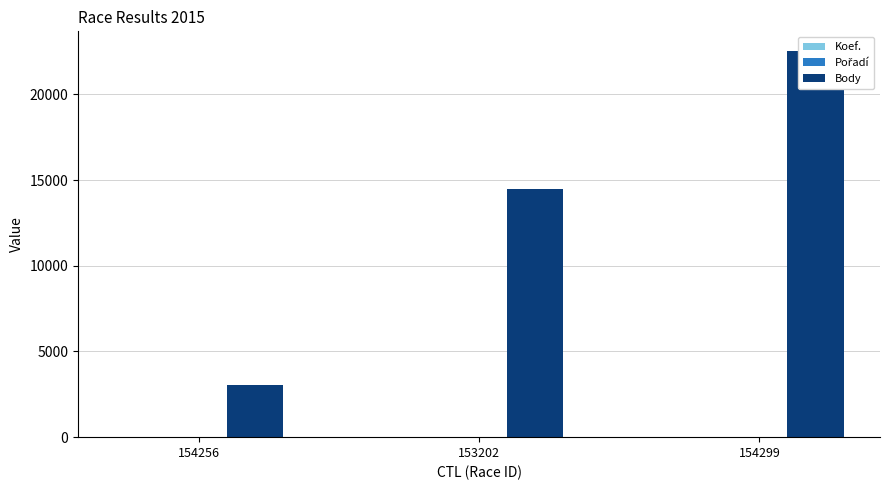

Where is Body nearest to the value 12782?

153202